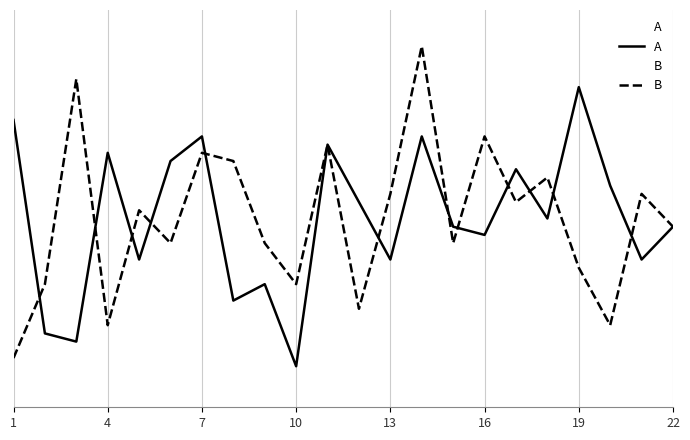

What are all the series names shown in the legend?

A, B